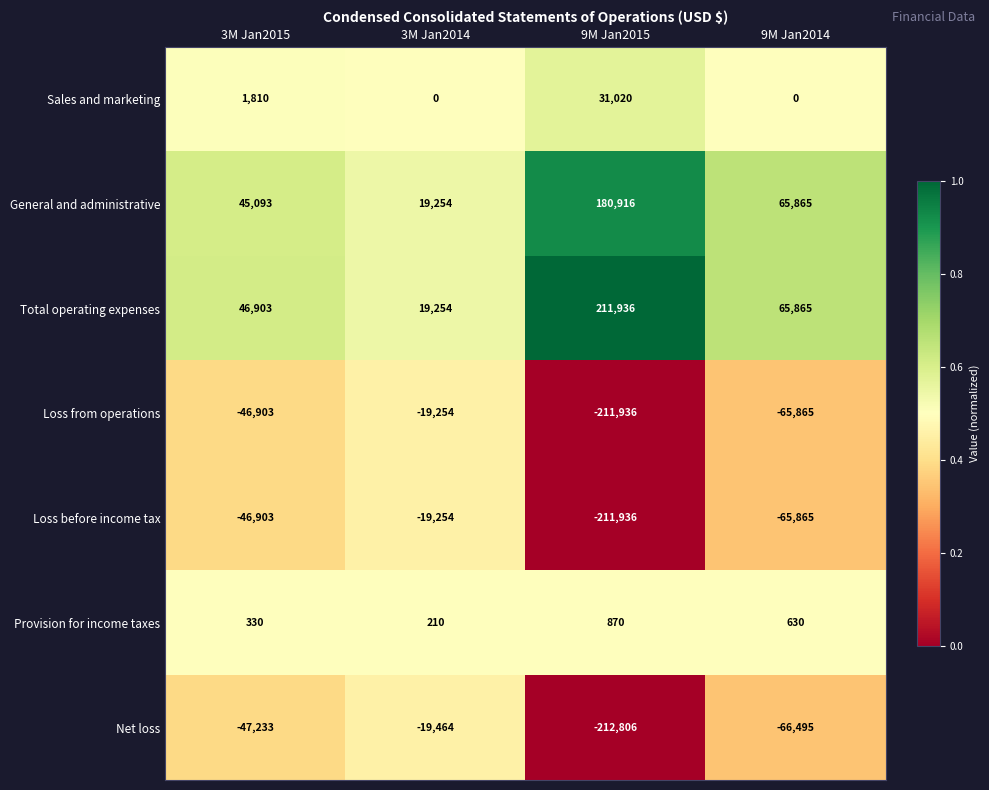

The value of Loss before income tax at 3M Jan2014 is -19254. True or false?

True